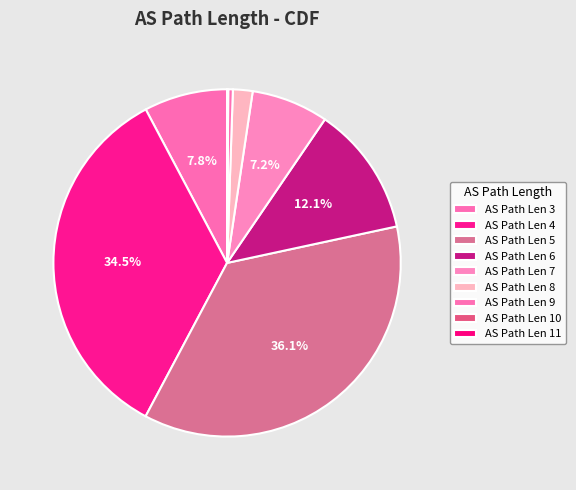

Which category has the biggest portion of the pie?

AS Path Len 5